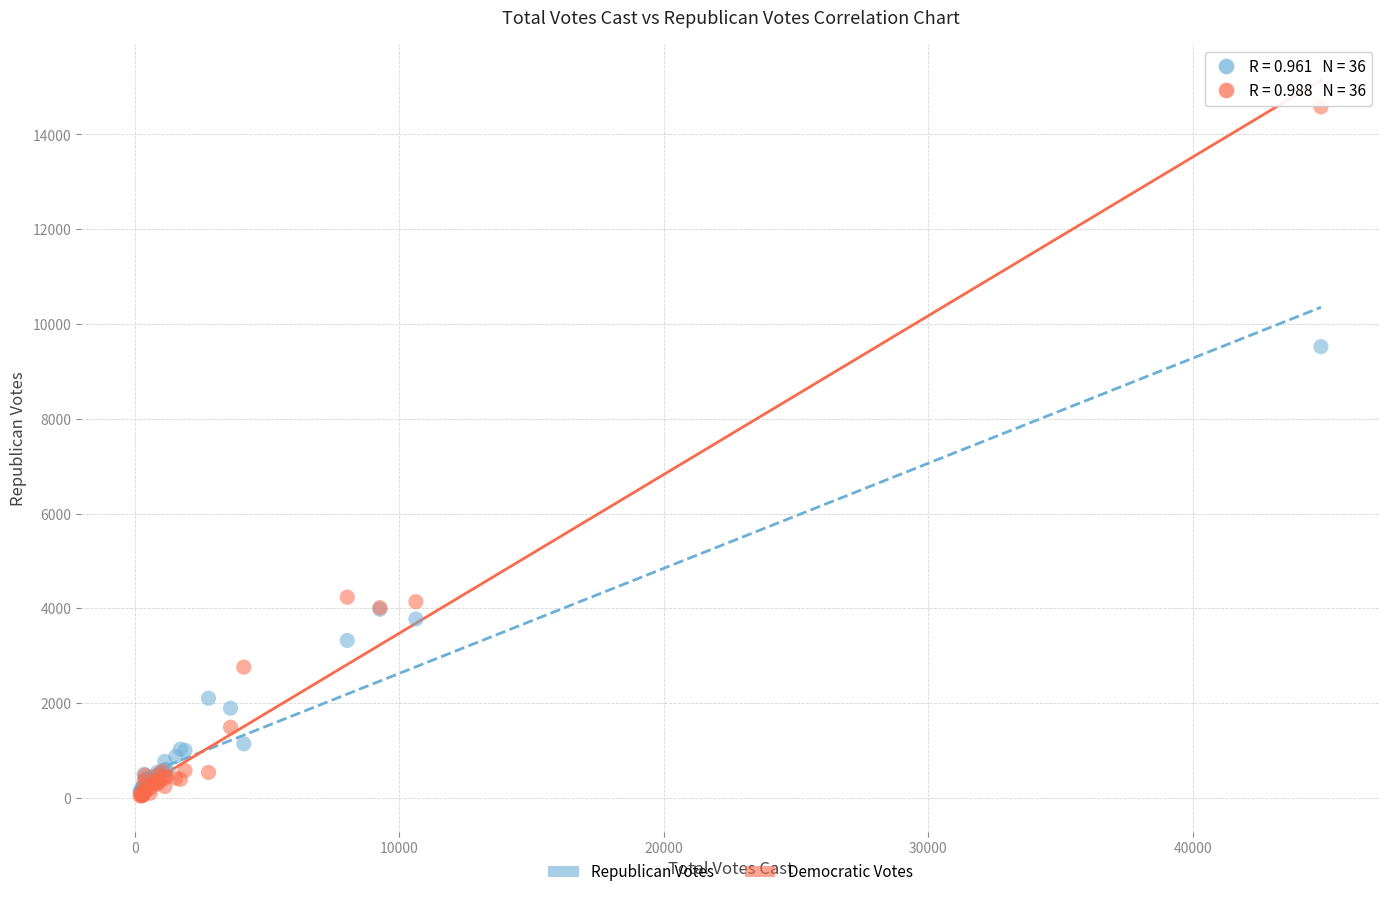

Which series reaches the maximum Y coordinate?

Democratic Votes